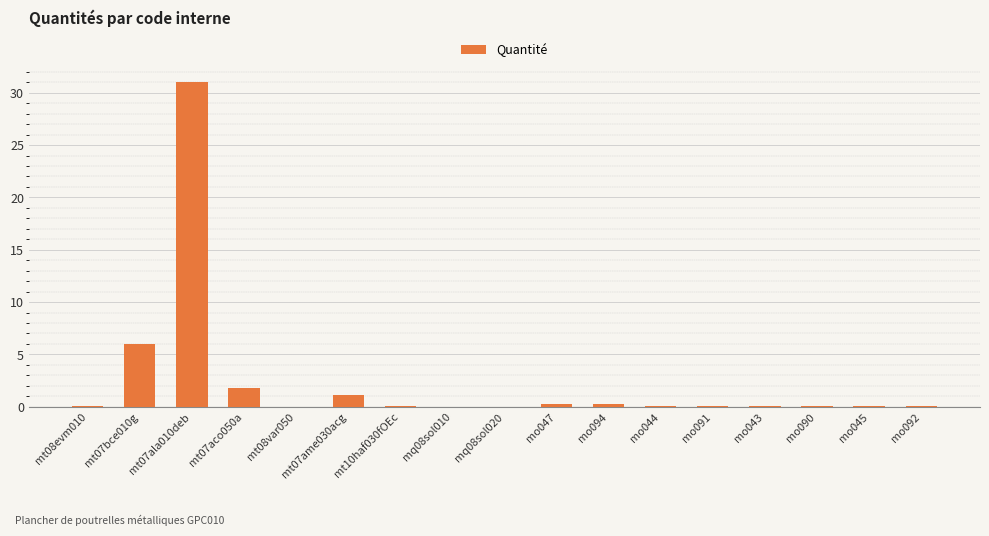

What is the sum of all values?

40.9